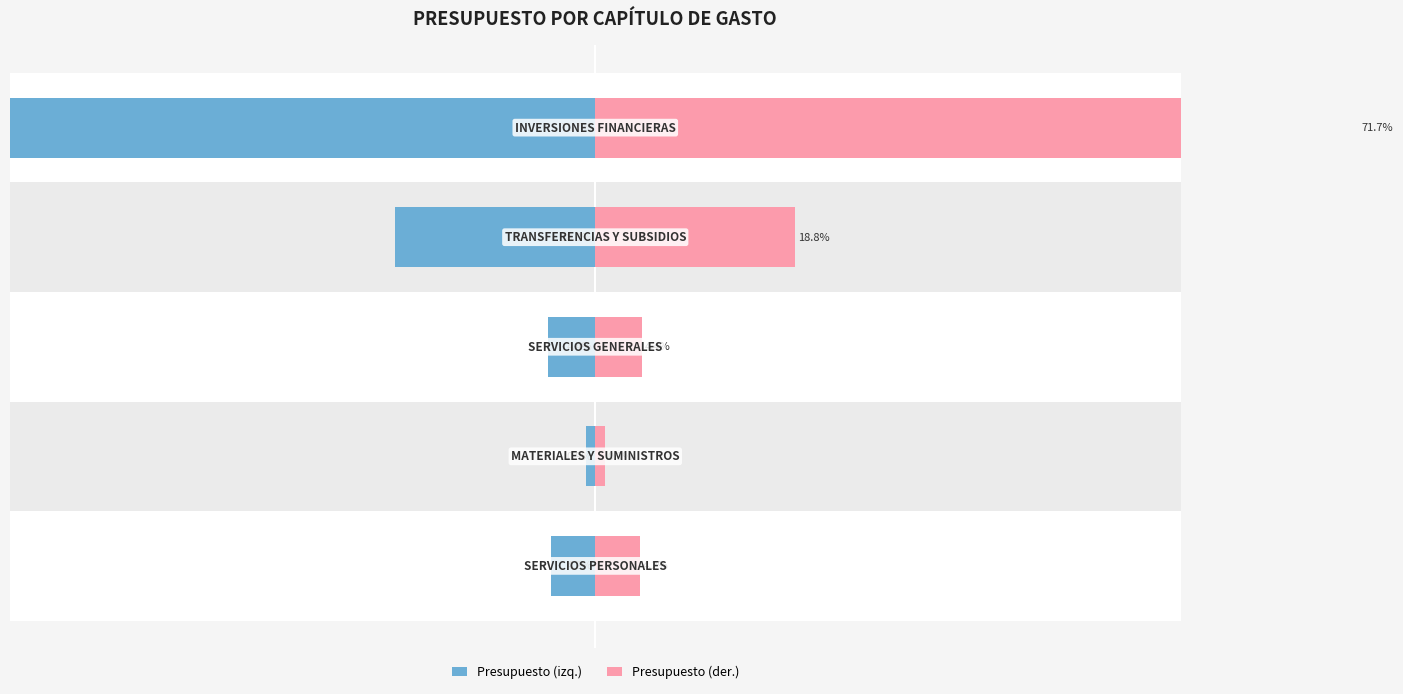

True or false: Presupuesto (der.) has a value of 4.2 at −60.

True